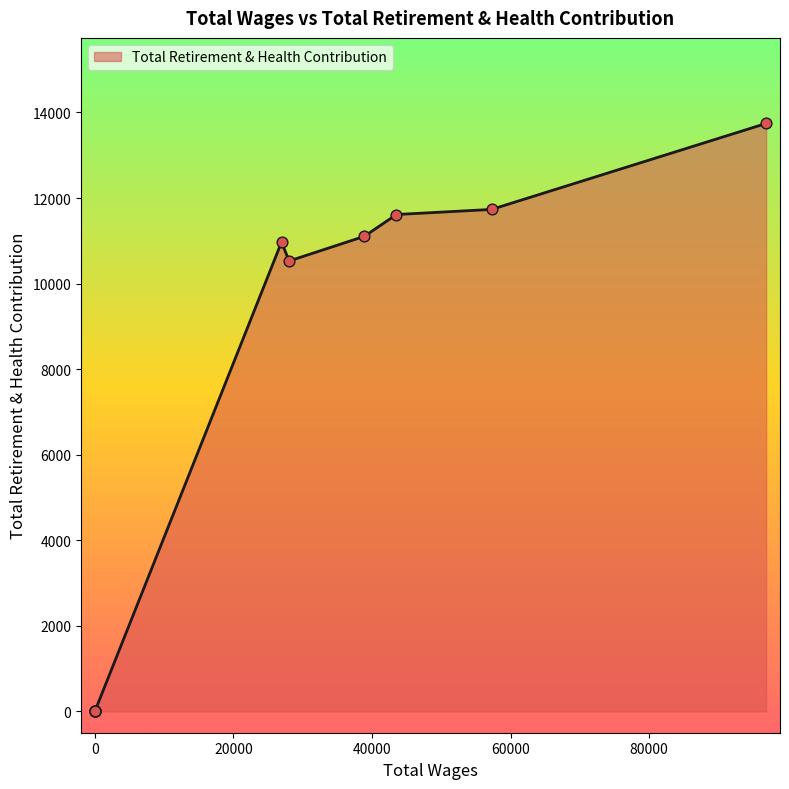

Which has a higher value, 0.0 or 96872.0?

96872.0